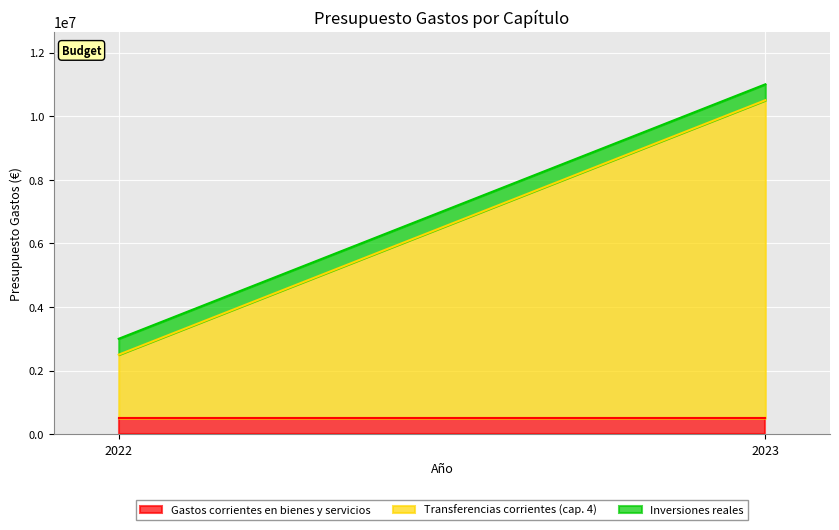

Which series has the widest spread of values?

Transferencias corrientes (cap. 4)